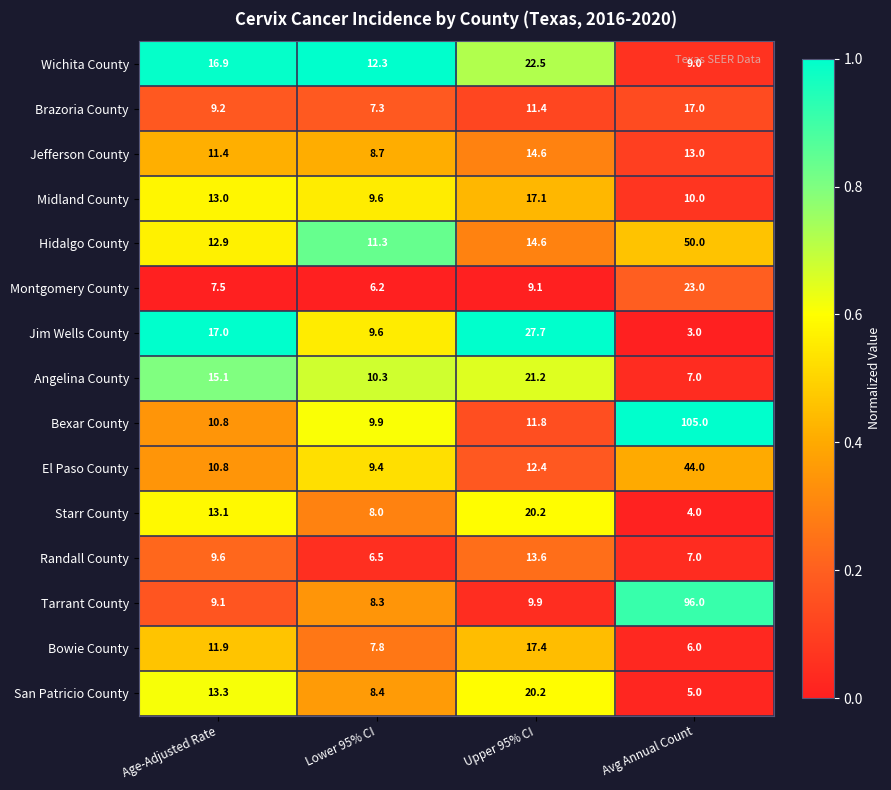

Which category has the lowest value in the Randall County series?

Lower 95% CI